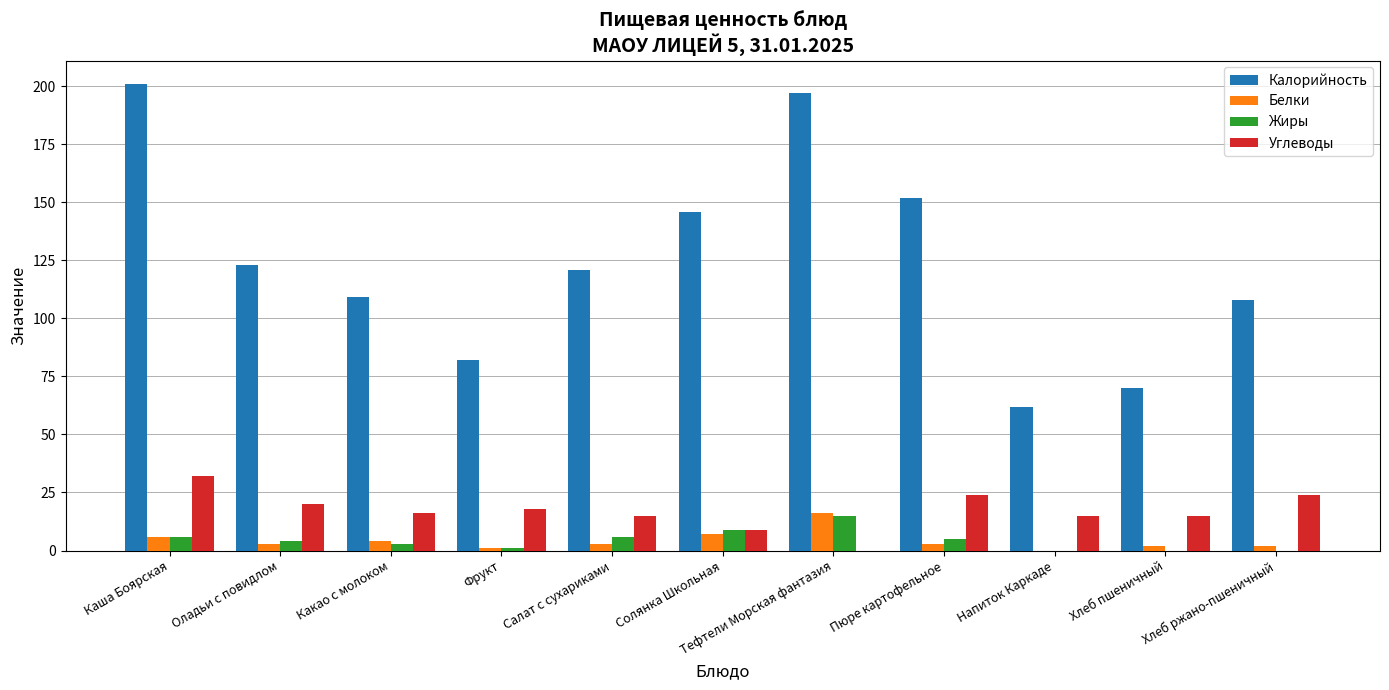

At which category is the sum across all series the highest?

Каша Боярская